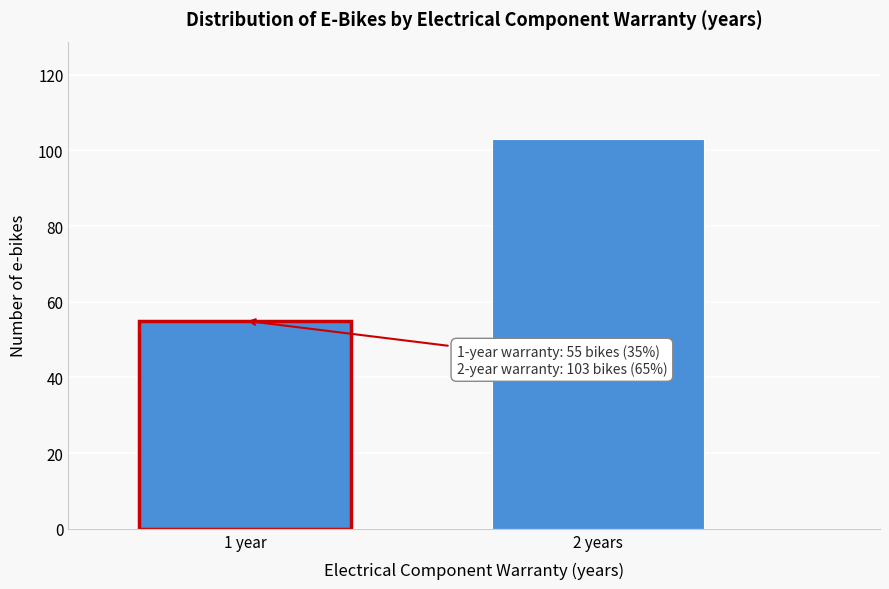

Reading left to right, list all the values displayed in this chart.

1 year=55	2 years=103